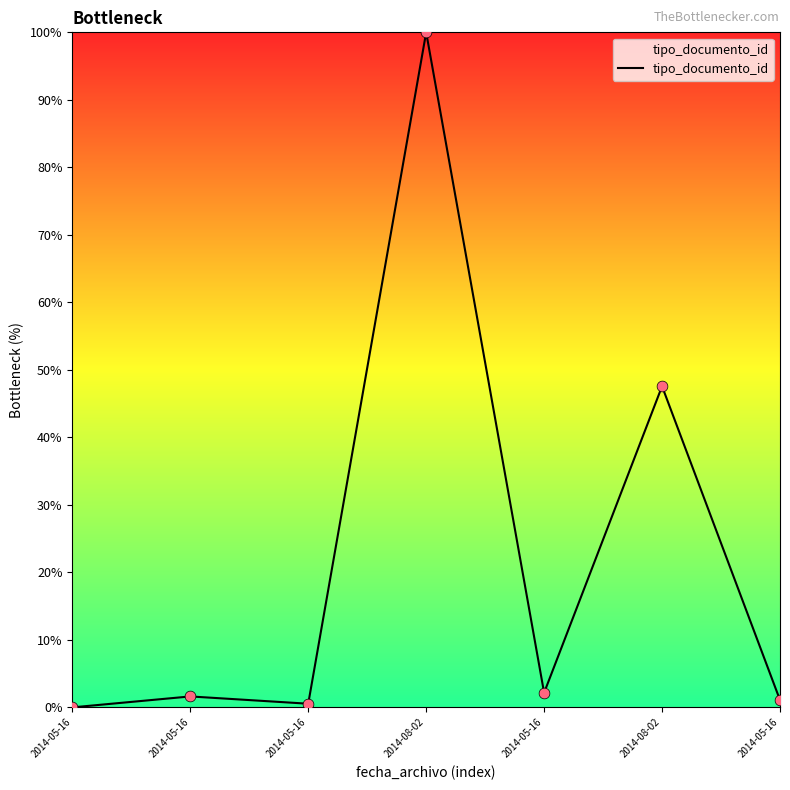

Between 2014-05-16 and 2014-05-16, which is larger?

2014-05-16